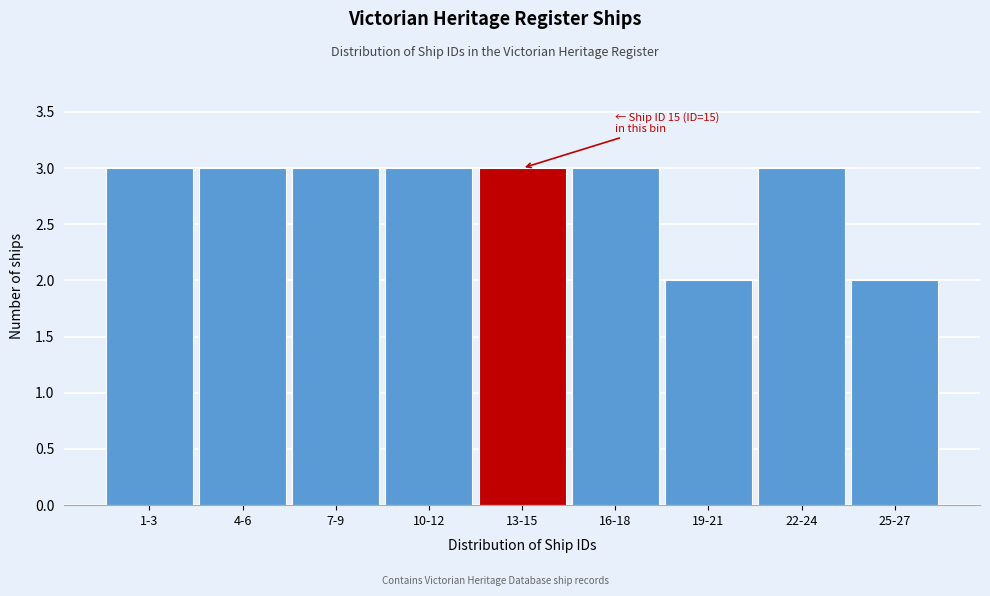

Reading left to right, list all the values displayed in this chart.

1-3=3	4-6=3	7-9=3	10-12=3	13-15=3	16-18=3	19-21=2	22-24=3	25-27=2